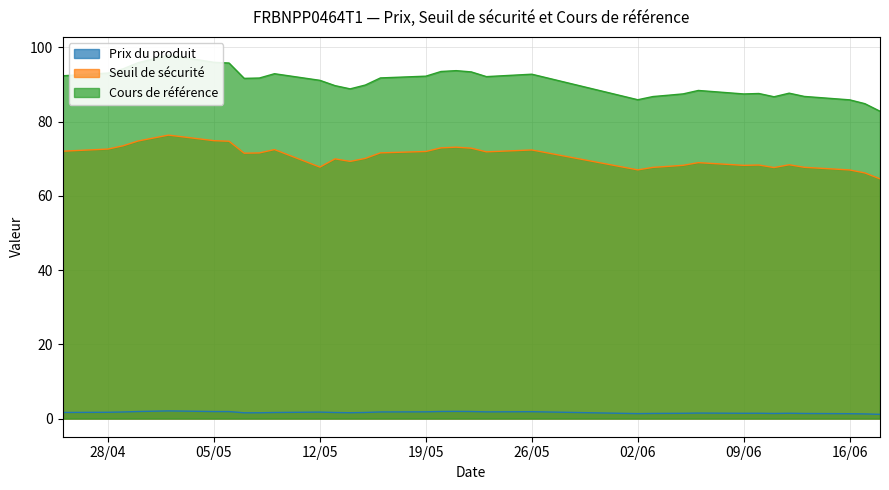

The Prix du produit series shows 1.3 at 2025-06-16. True or false?

True